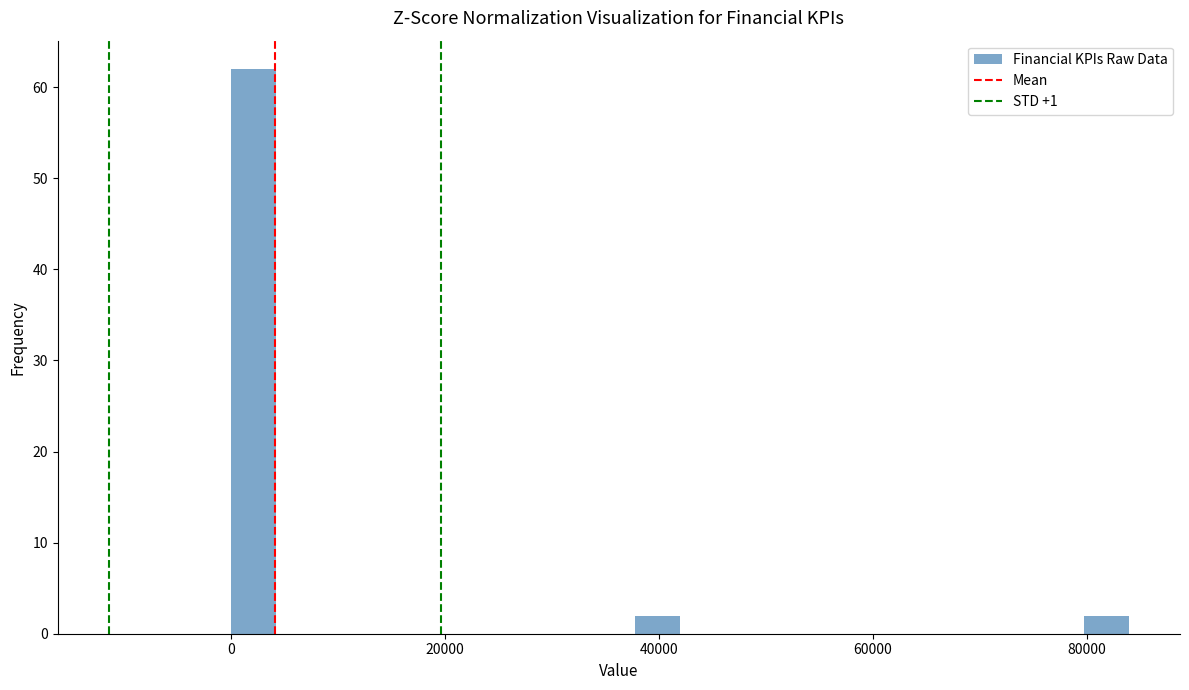

Around what value on the x-axis is the tallest bar? Give the approximate position of its centre, as read against the axis.

2000